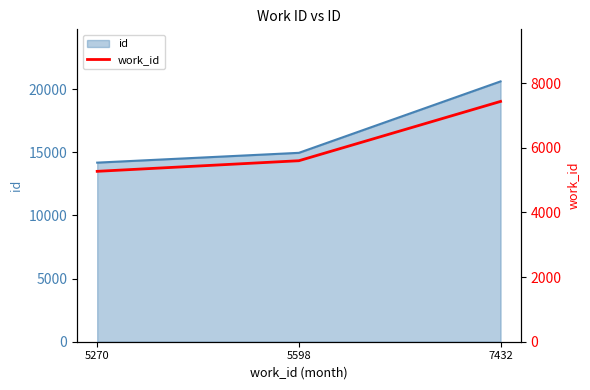

True or false: the data shows 7432 at 7432.

True